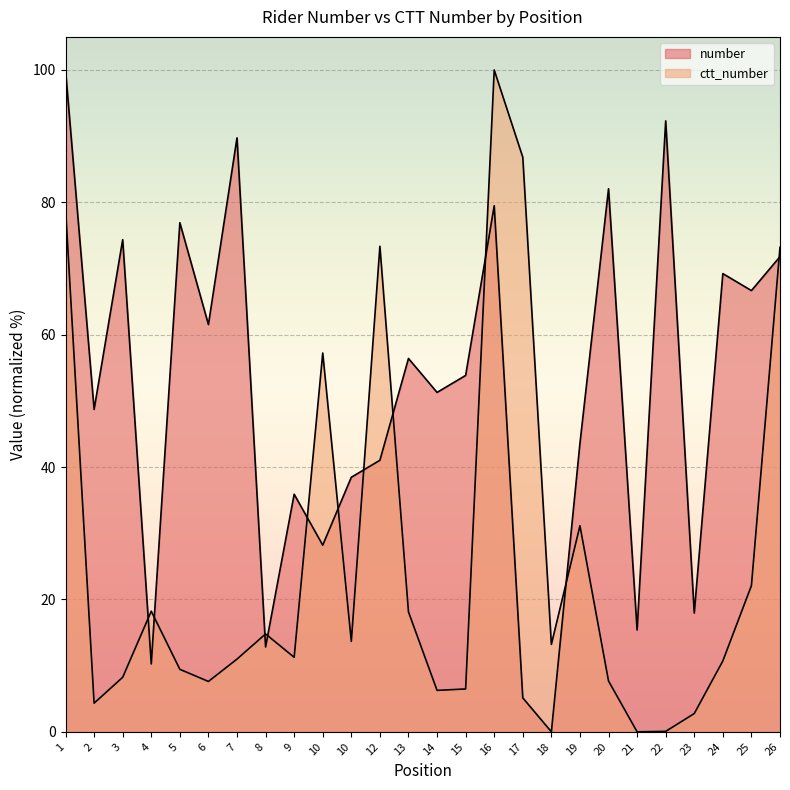

Which series ends up on top after the final intersection of number and ctt_number?

ctt_number